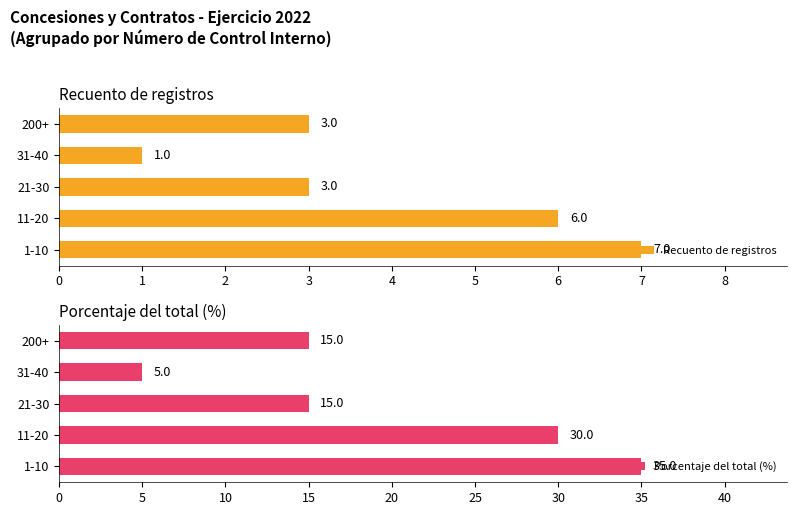

How many groups of bars are there?

5